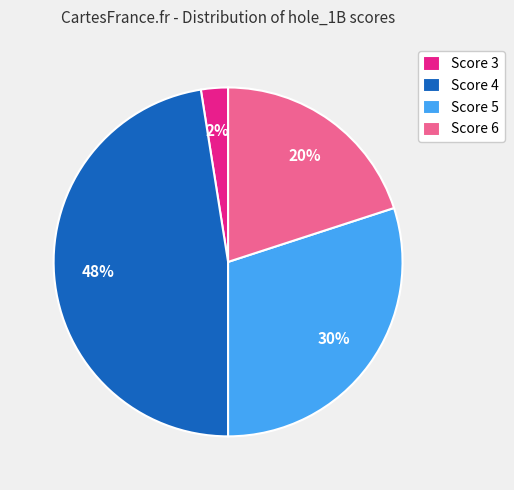

To the nearest percent, what portion does Score 5 represent?

30%